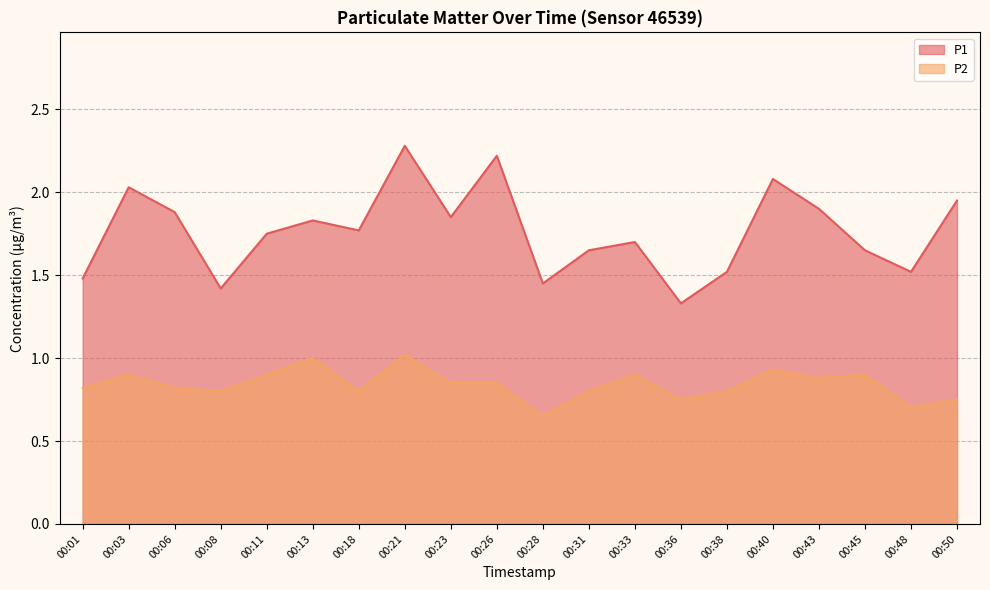

The value of P1 at 00:45 is 1.6. True or false?

True